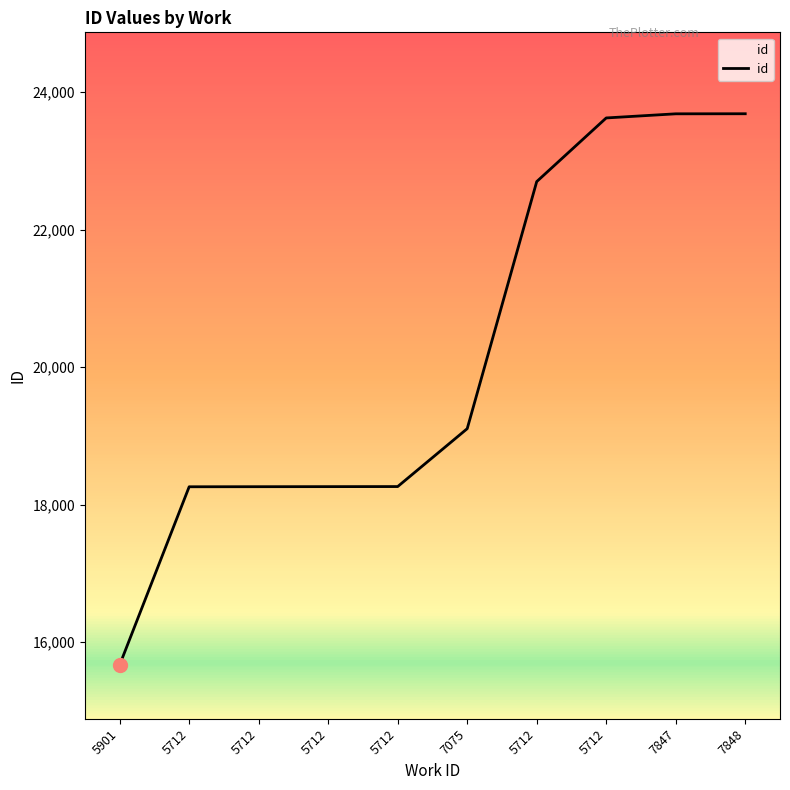

List the labels in order of value, smallest first.

5901, 5712, 5712, 5712, 5712, 7075, 5712, 5712, 7847, 7848